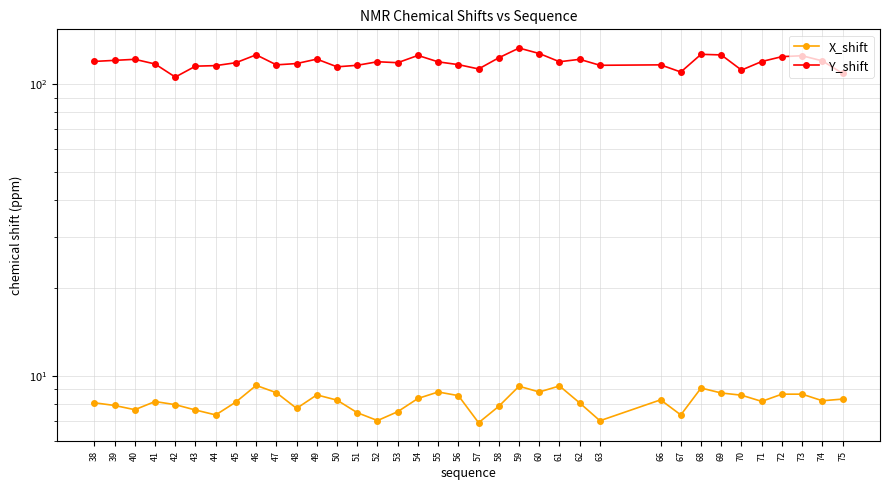

True or false: Y_shift has a value of 204.5 at 74.

False